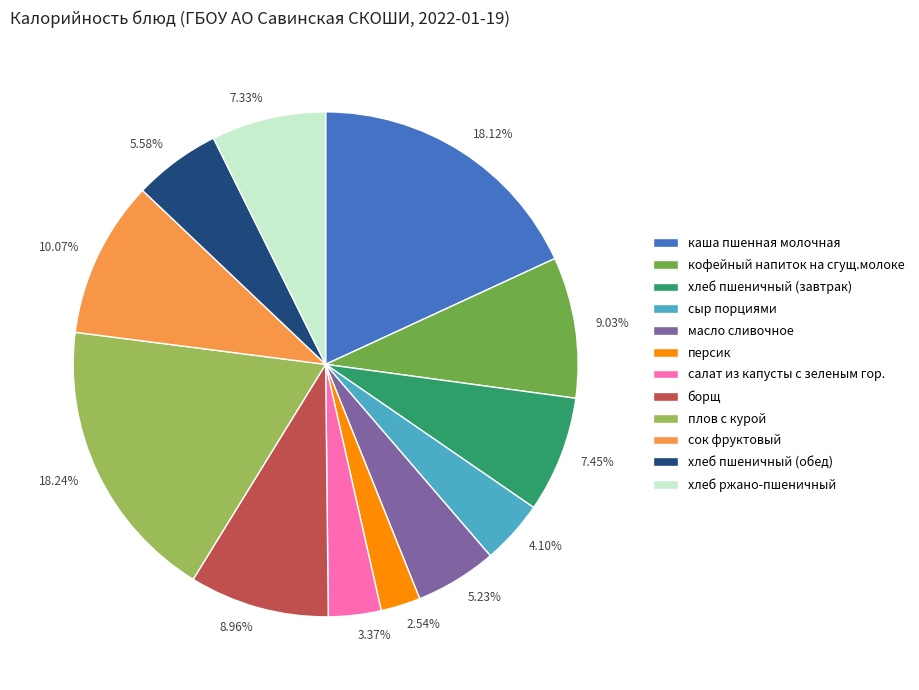

Which has a higher value, хлеб пшеничный (обед) or каша пшенная молочная?

каша пшенная молочная